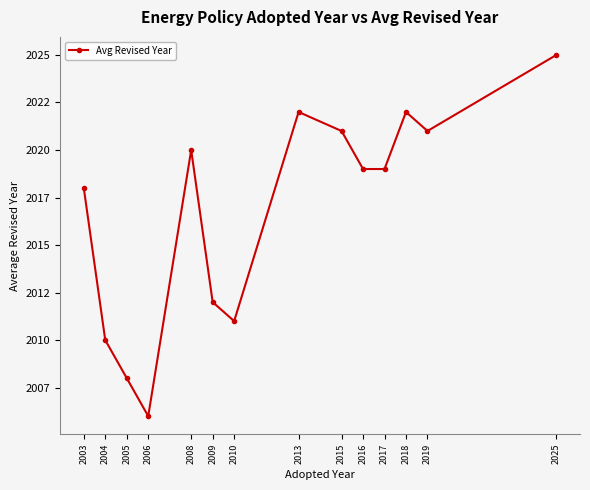

At which category does the chart reach its peak across all series?

2025